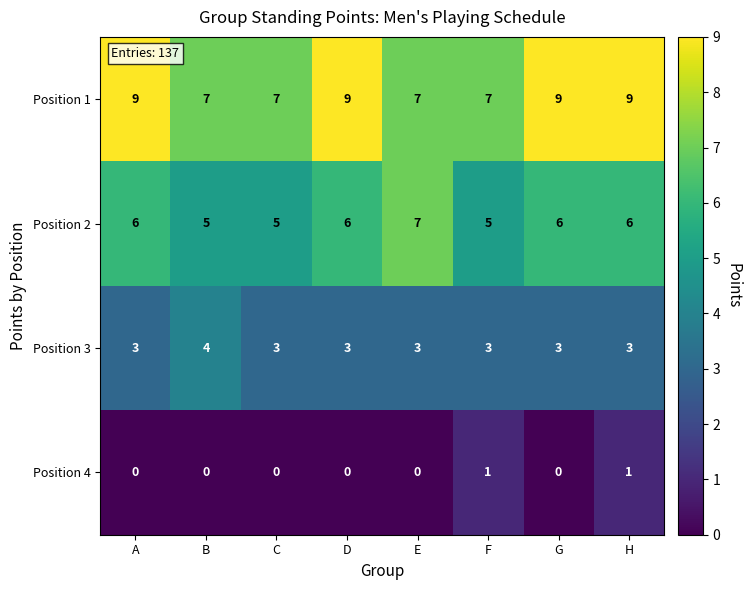

How many distinct data groups are displayed?

4